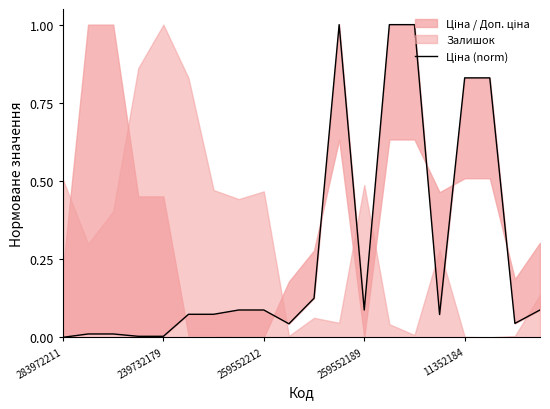

The value at 11352184 is 0.3. True or false?

False